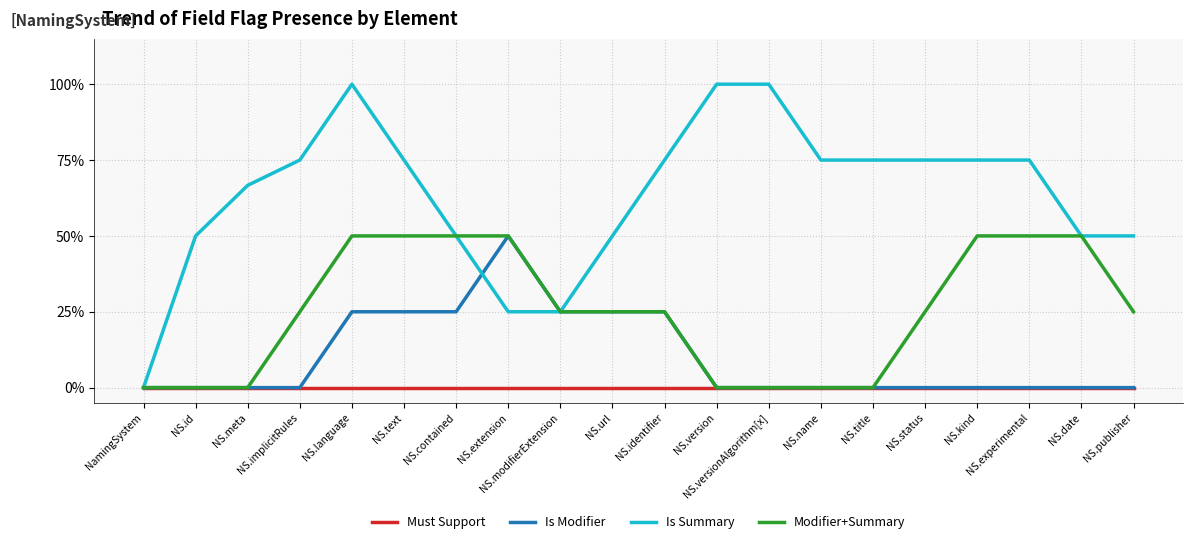

Between NS.date and NS.title, which is larger?

NS.date